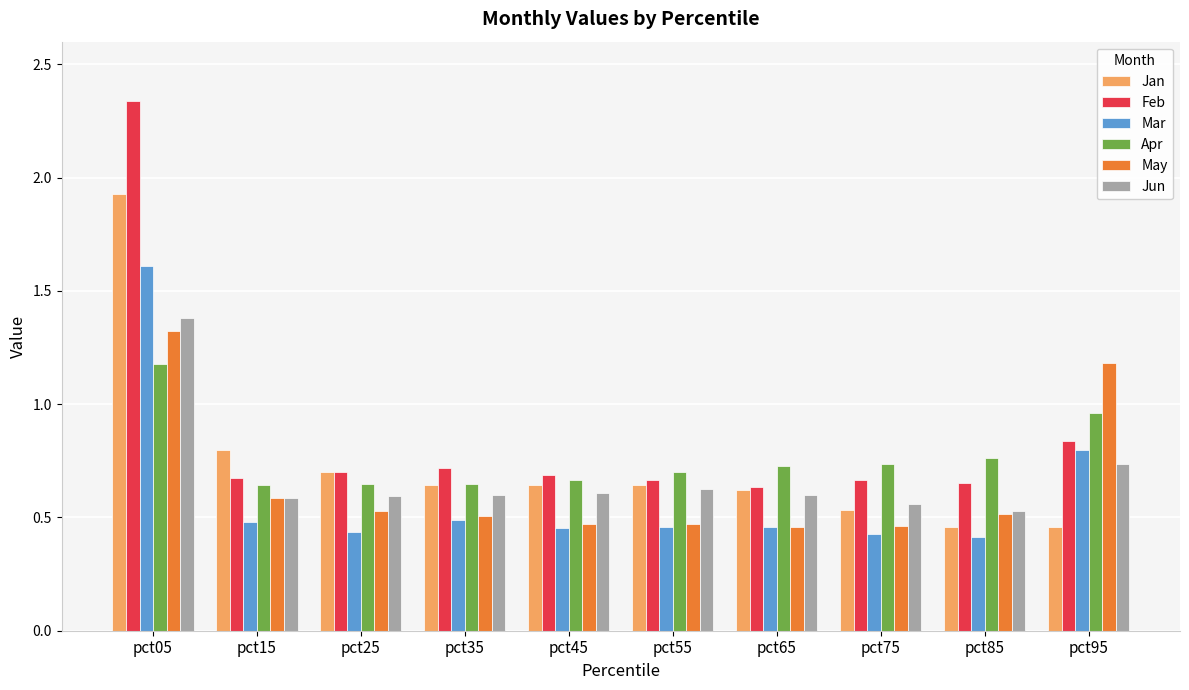

Count the Mar values in the range 0 to 1.

9